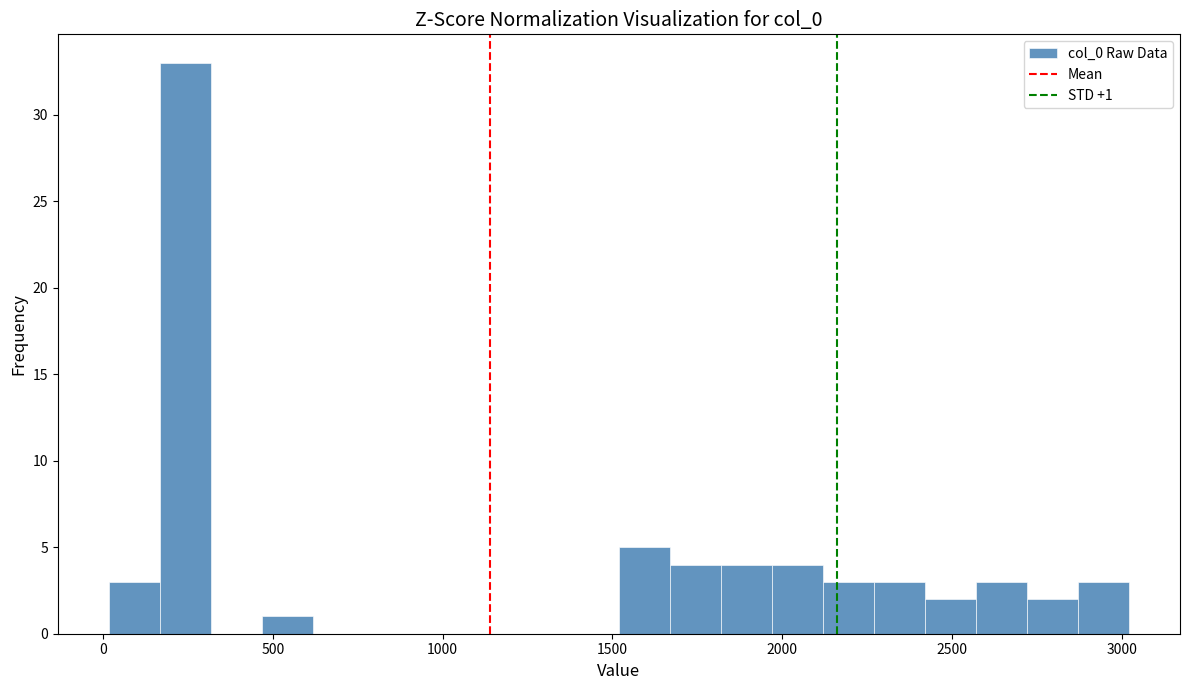

Read against the x-axis, roughly where is the centre of the tallest bar?

250